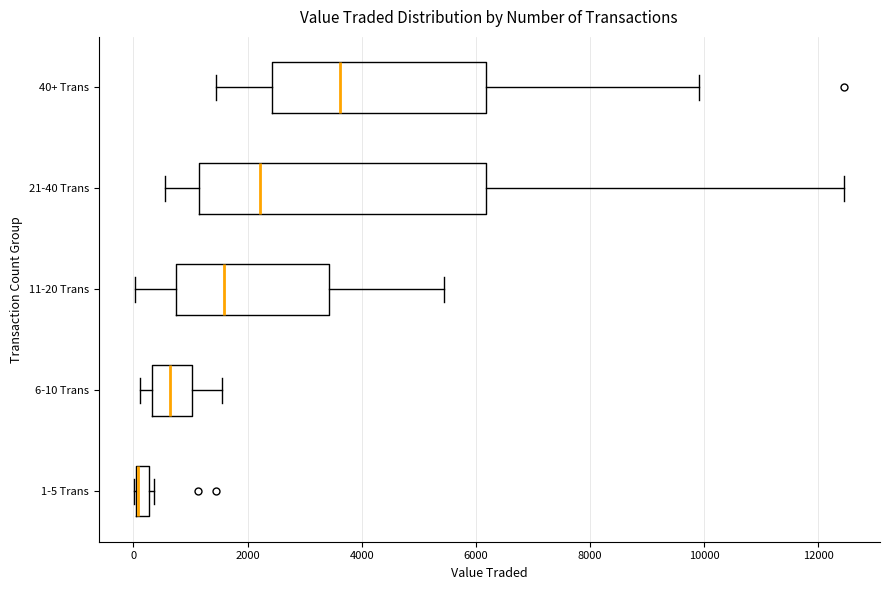

Where does the left whisker of the box for 40+ Trans end on the x-axis? The values are not printed on the chart, so give them approximately, as read against the axis.

1400